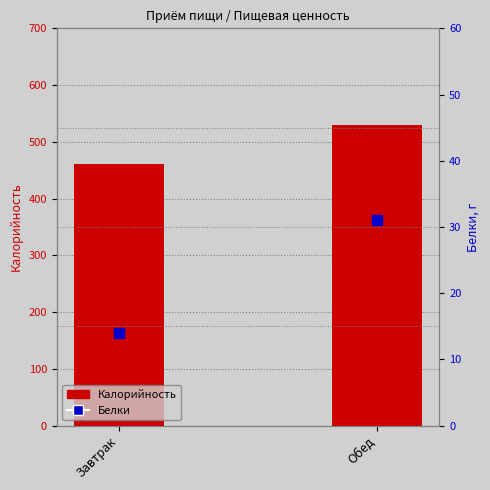

Is the value of Белки at Завтрак greater than the value of Калорийность at Завтрак?

No